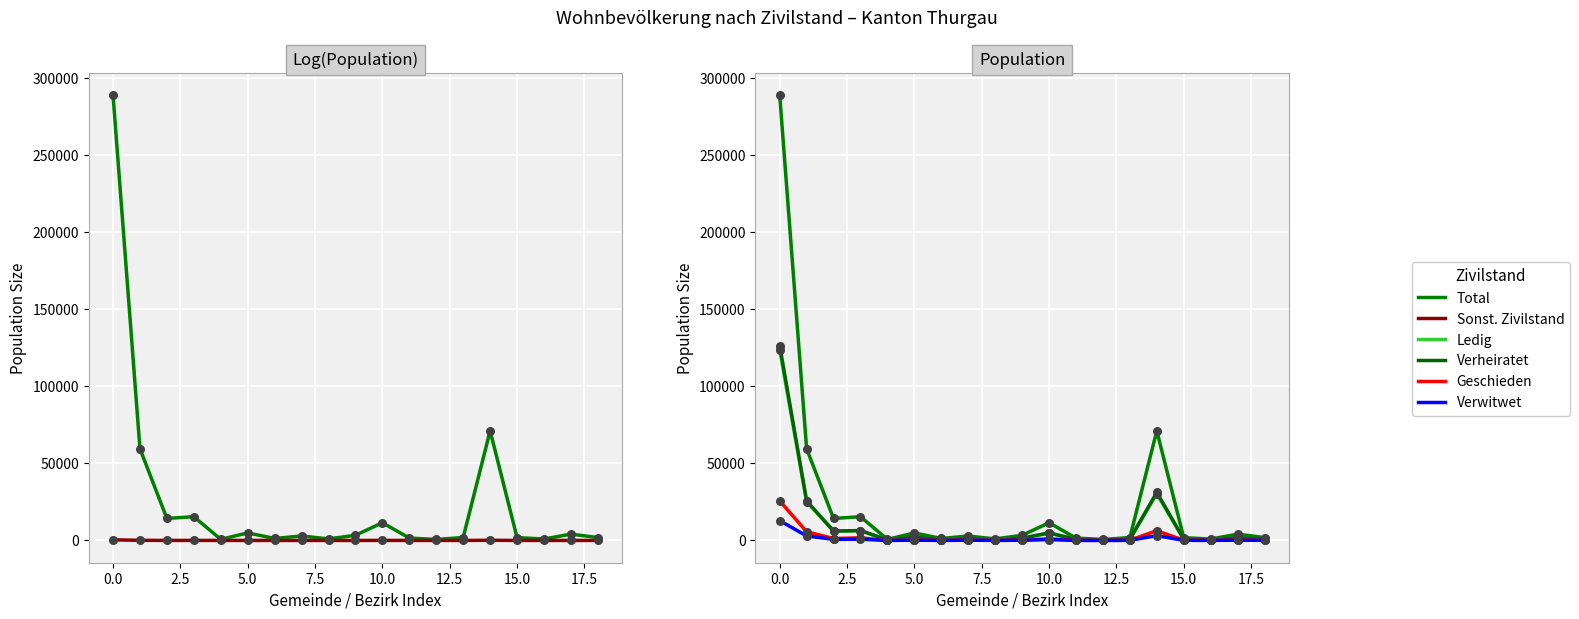

What are all the series names shown in the legend?

Total, Sonst. Zivilstand, Ledig, Verheiratet, Geschieden, Verwitwet